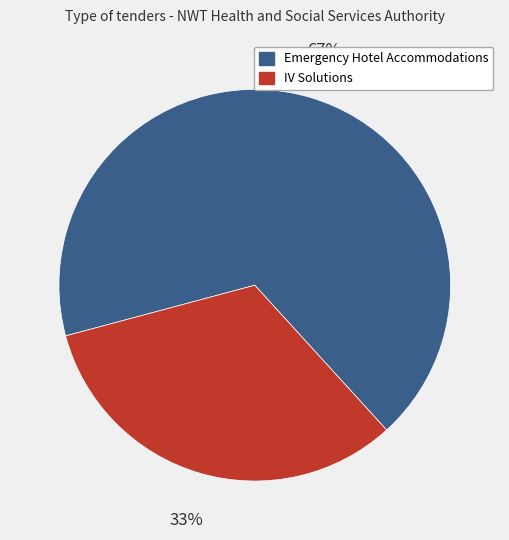

Count the number of slices in the pie.

2